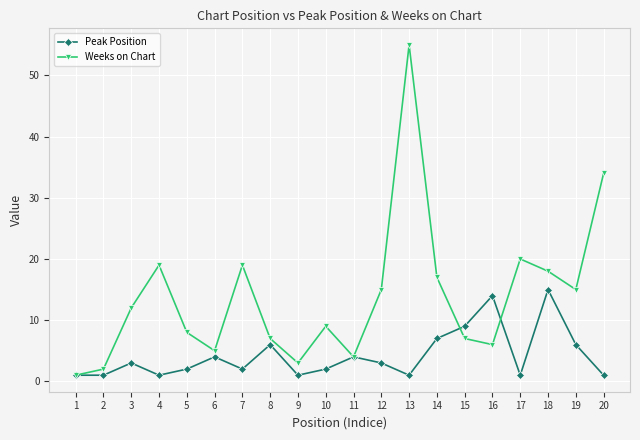

Which series has the widest spread of values?

Weeks on Chart